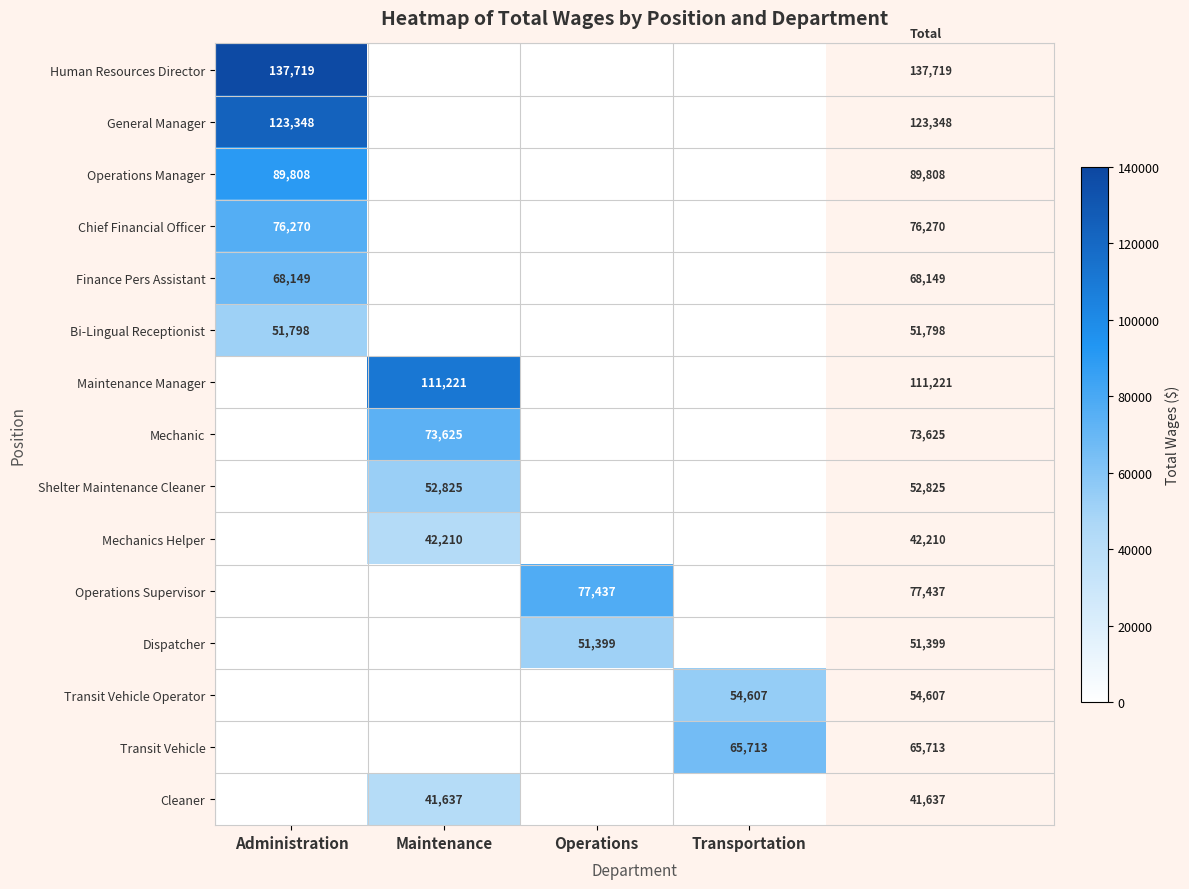

At how many categories does at least one series exceed 16447?

4